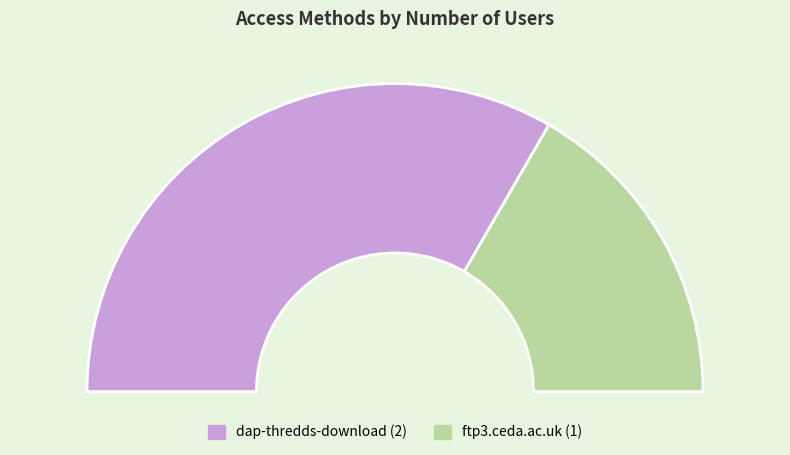

How many segments does this pie chart have?

2